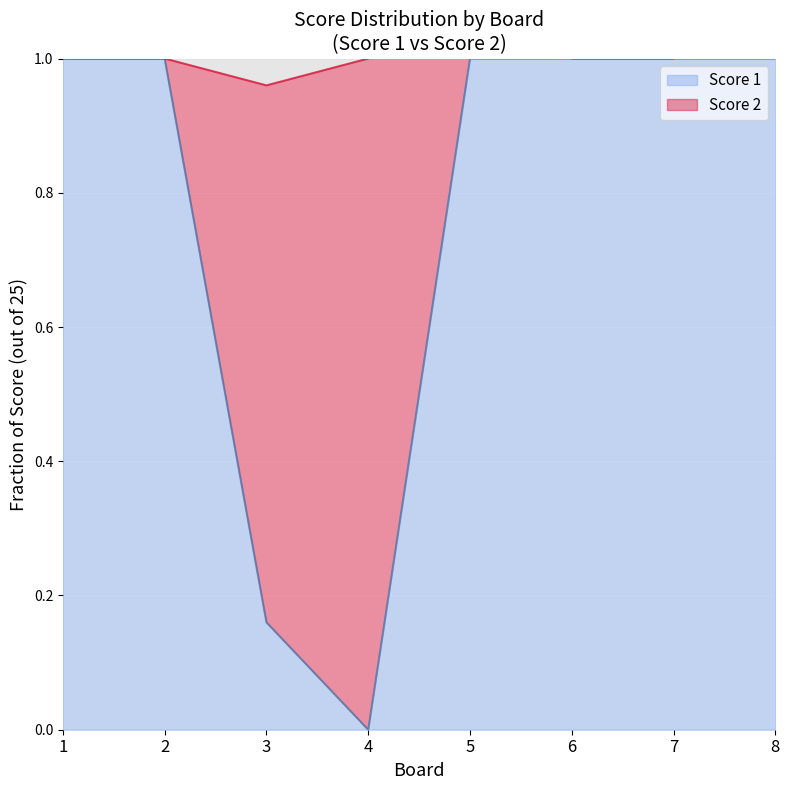

Reading left to right, extract all data points from this chart.

1=1.0	2=1.0	3=0.2	4=0.0	5=1.0	6=1.0	7=1.0	8=1.0